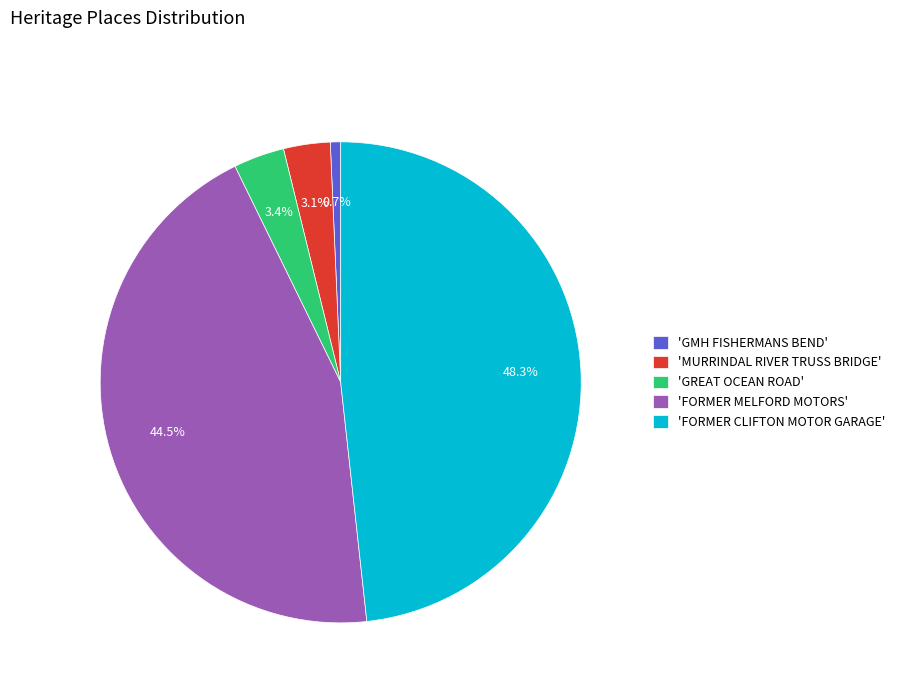

How many slices are in this pie chart?

5